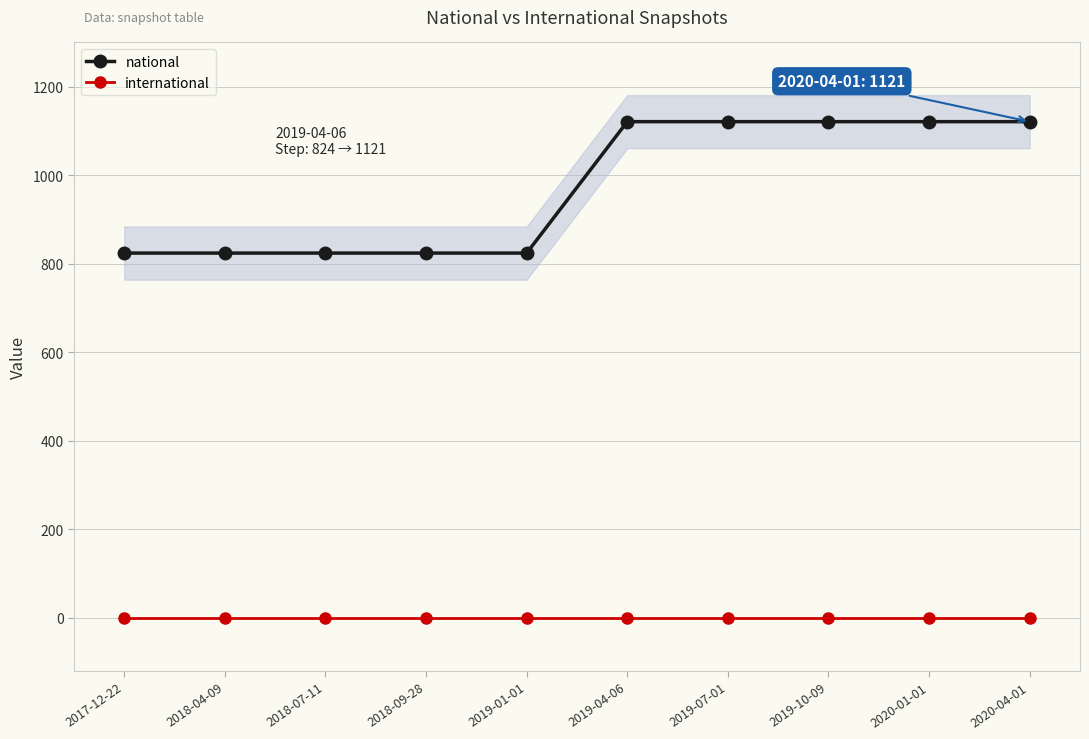

What is the greatest value displayed?

1121